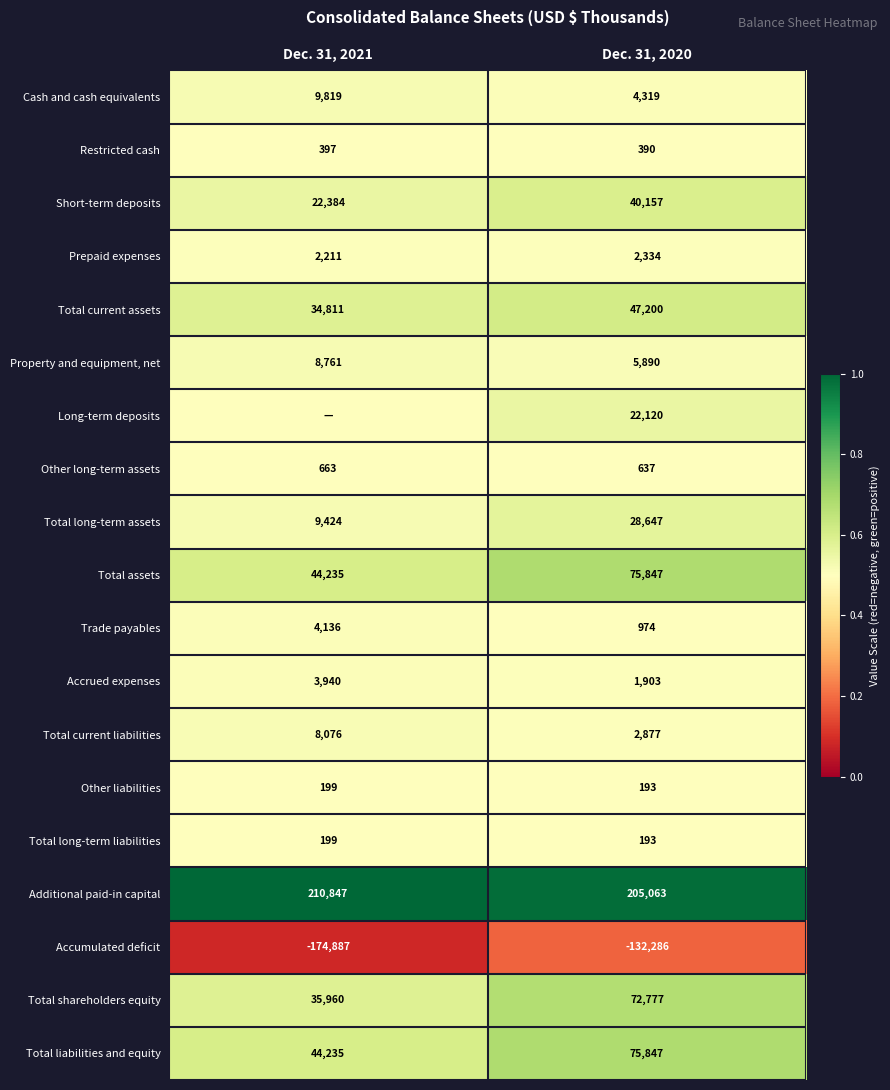

True or false: Total long-term liabilities has a value of 0.3 at Dec. 31, 2020.

False